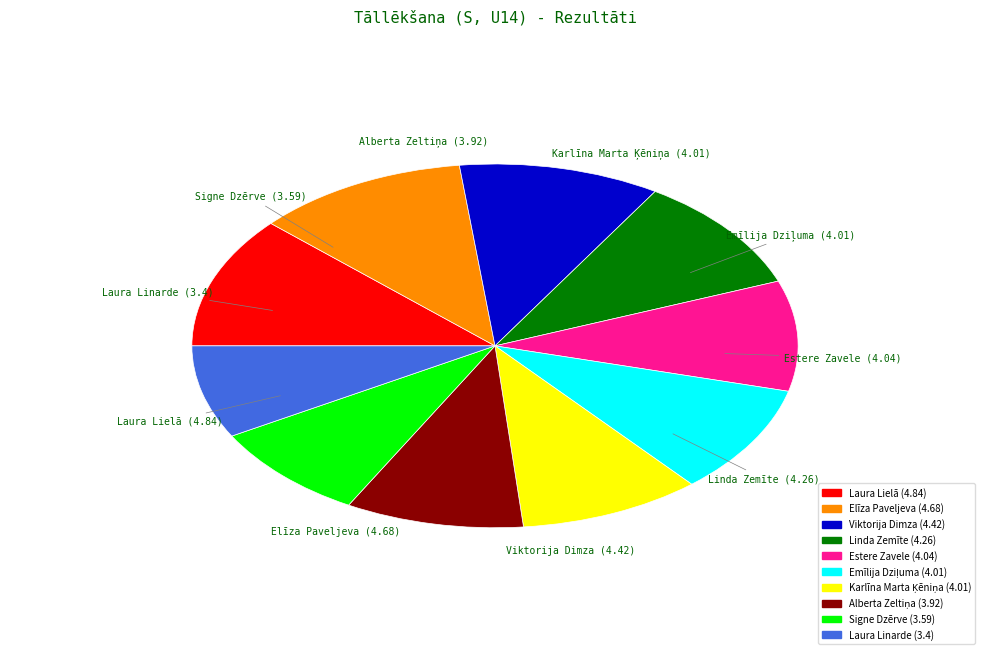

Between Signe Dzērve and Viktorija Dimza, which is larger?

Viktorija Dimza